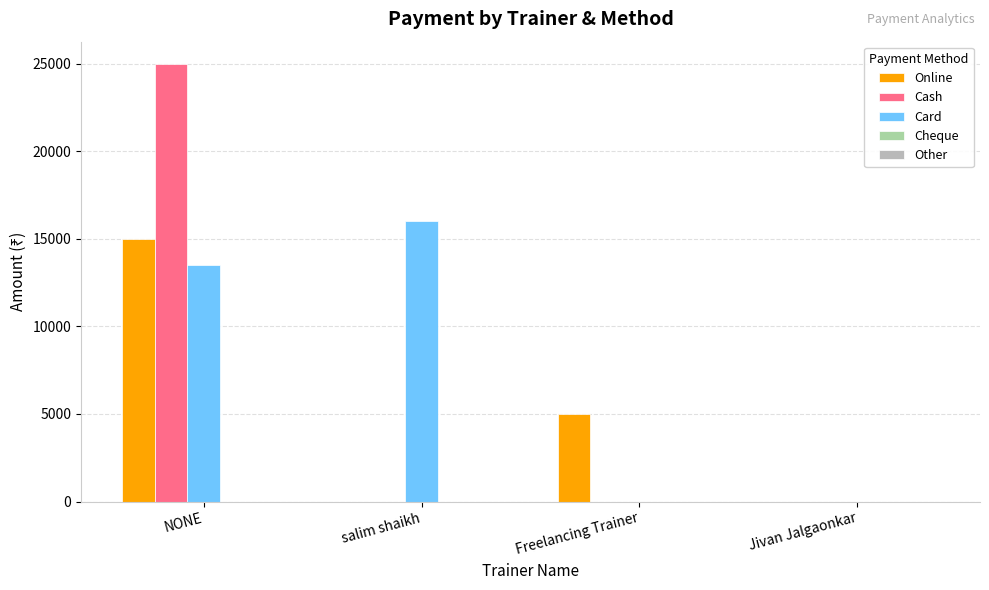

Which label corresponds to the largest value in the chart?

NONE